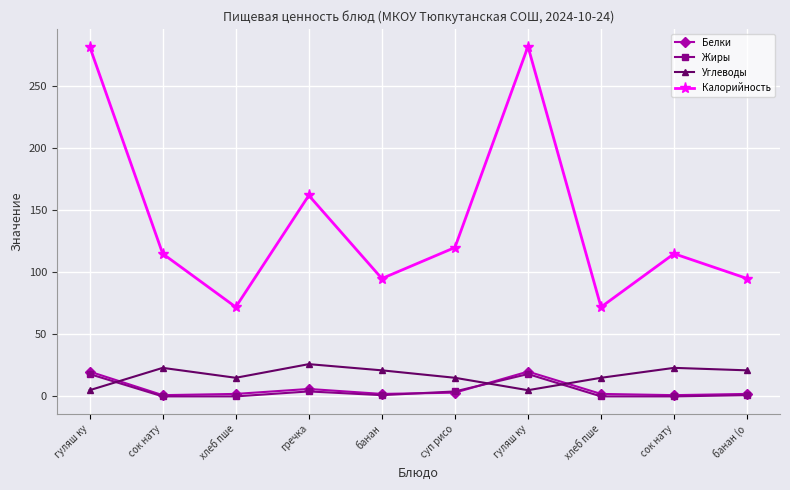

After their last crossing, which series has the higher values: Белки or Углеводы?

Углеводы